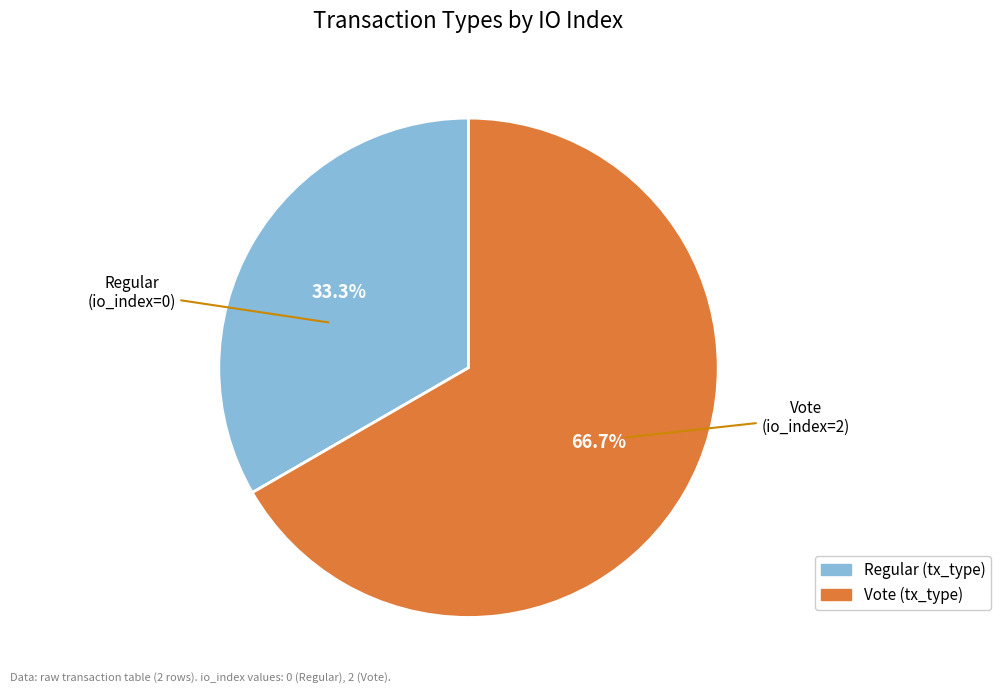

To the nearest percent, what is the difference between the largest and smallest slice percentages?

33%